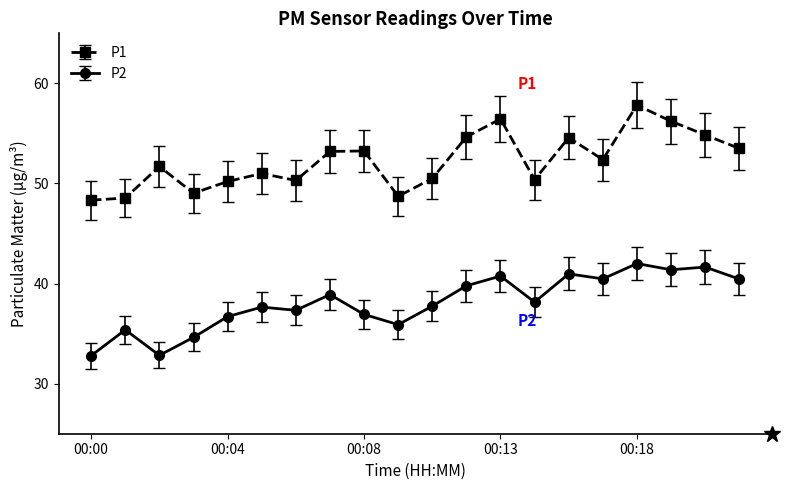

True or false: P1 and P2 cross at least once.

False